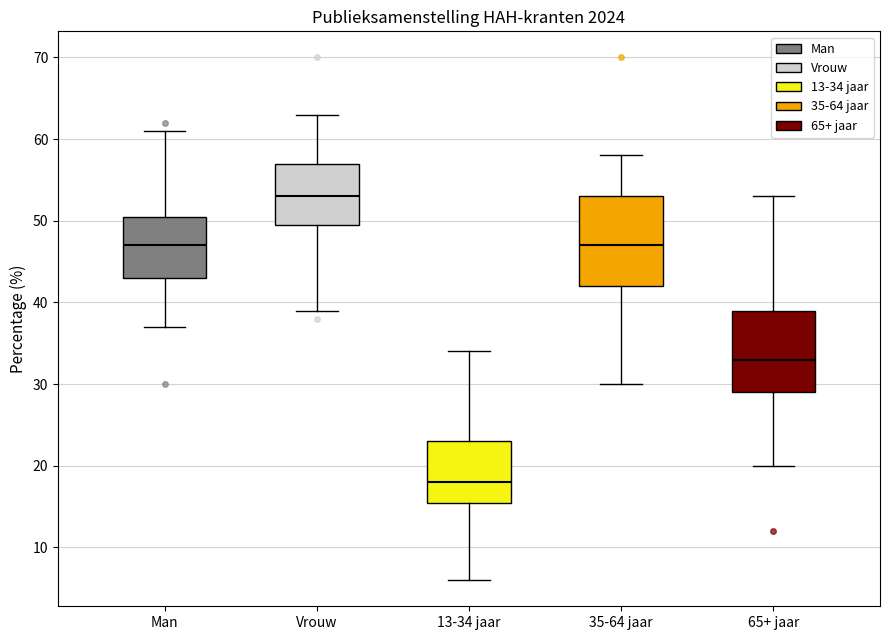

Reading left to right, read every box against the y-axis: the position of its median line, the range the box covers, and the ends of its whiskers. The values are not printed on the chart, so give them approximately, as read against the axis.

Man: median 47, box 43 to 51, whiskers 37 to 61
Vrouw: median 53, box 50 to 57, whiskers 39 to 63
13-34 jaar: median 18, box 16 to 23, whiskers 6 to 34
35-64 jaar: median 47, box 42 to 53, whiskers 30 to 58
65+ jaar: median 33, box 29 to 39, whiskers 20 to 53